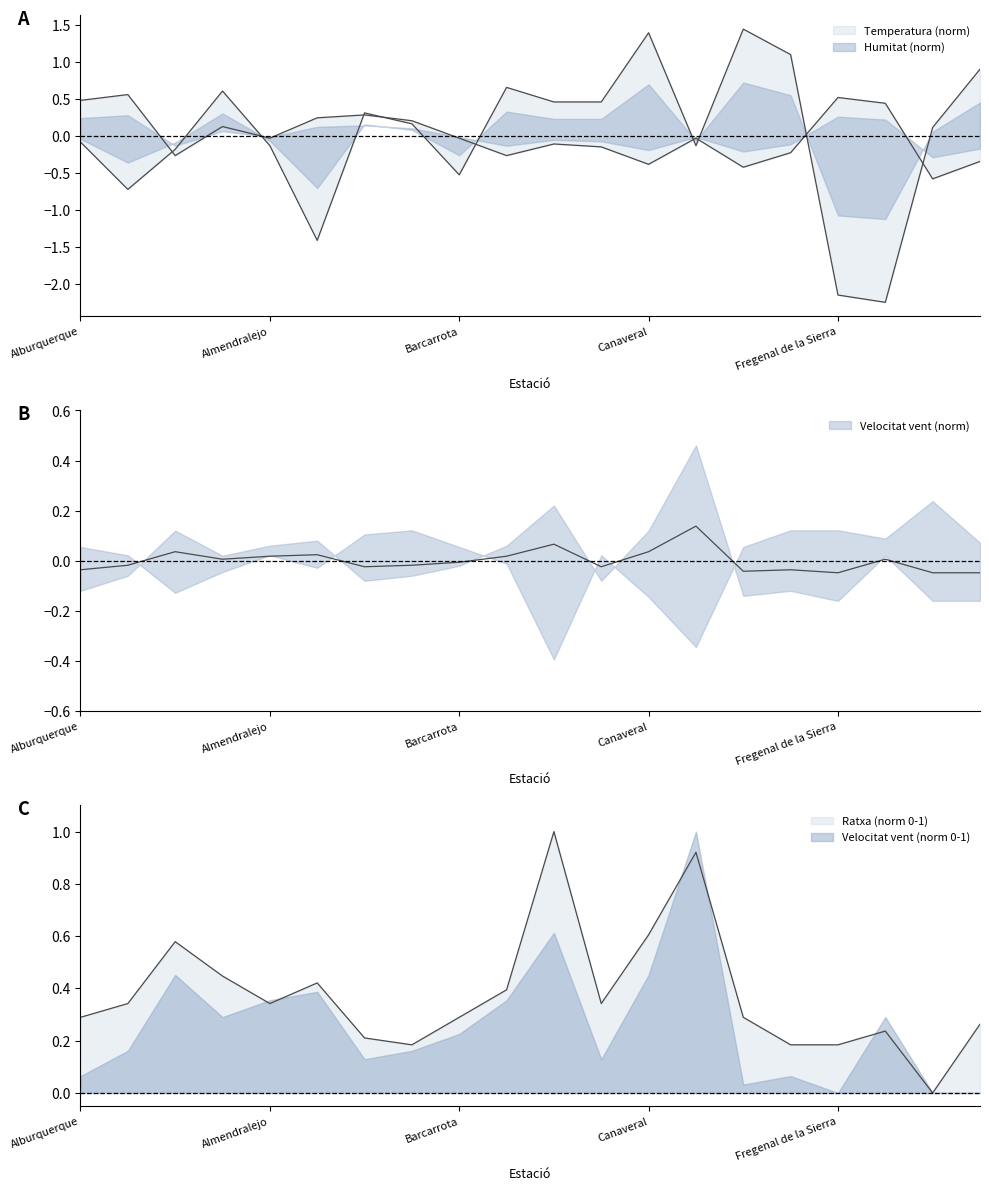

Is it true that Ratxa equals 0.1 at Fregenal de la Sierra?

False